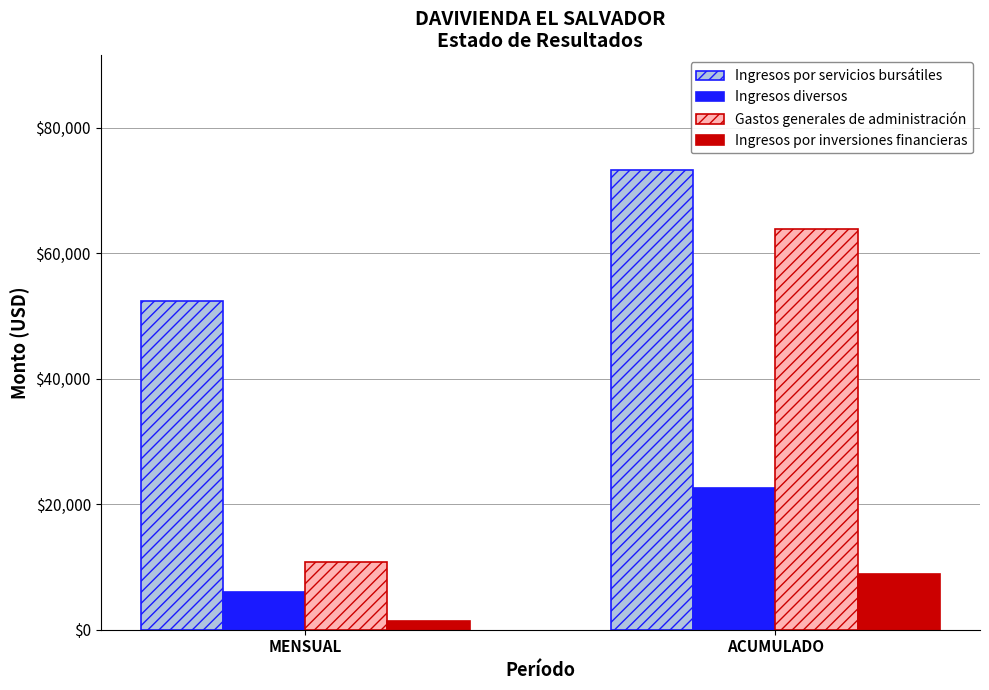

Which series has the largest range (max minus min)?

Gastos generales de administración